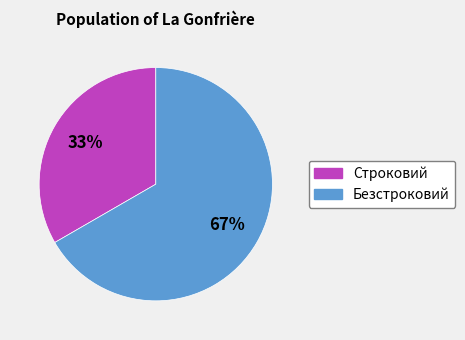

Which has a higher value, Безстроковий or Строковий?

Безстроковий